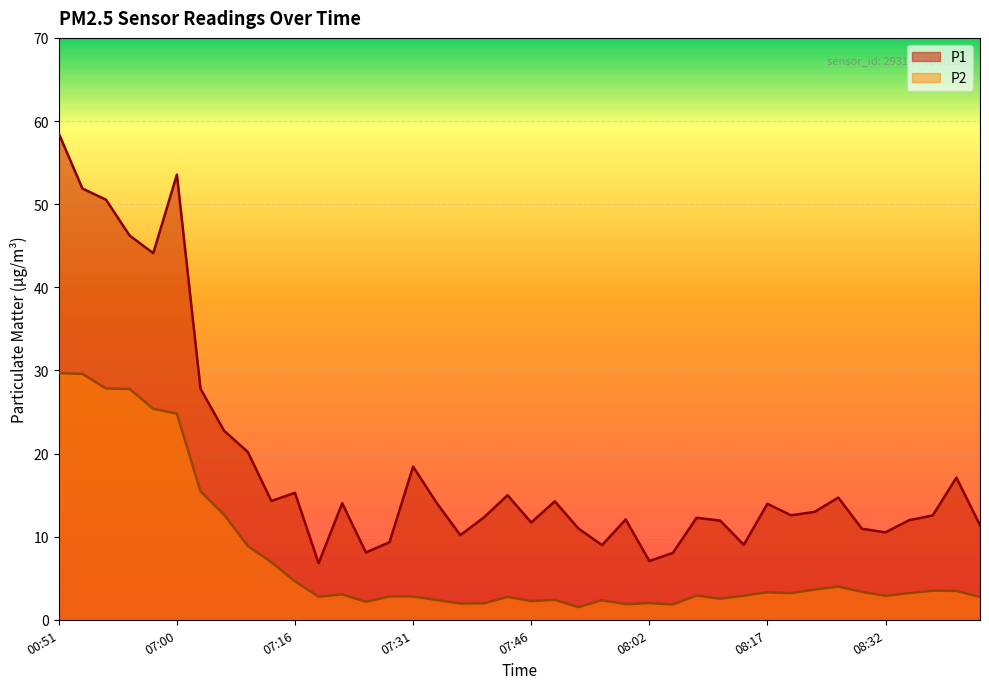

What position from the right is 08:20?

9